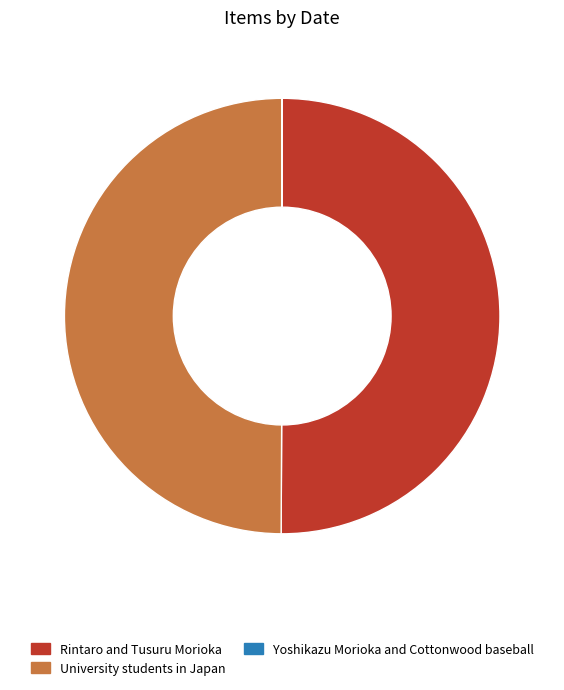

True or false: University students in Japan accounts for 58% of the total.

False